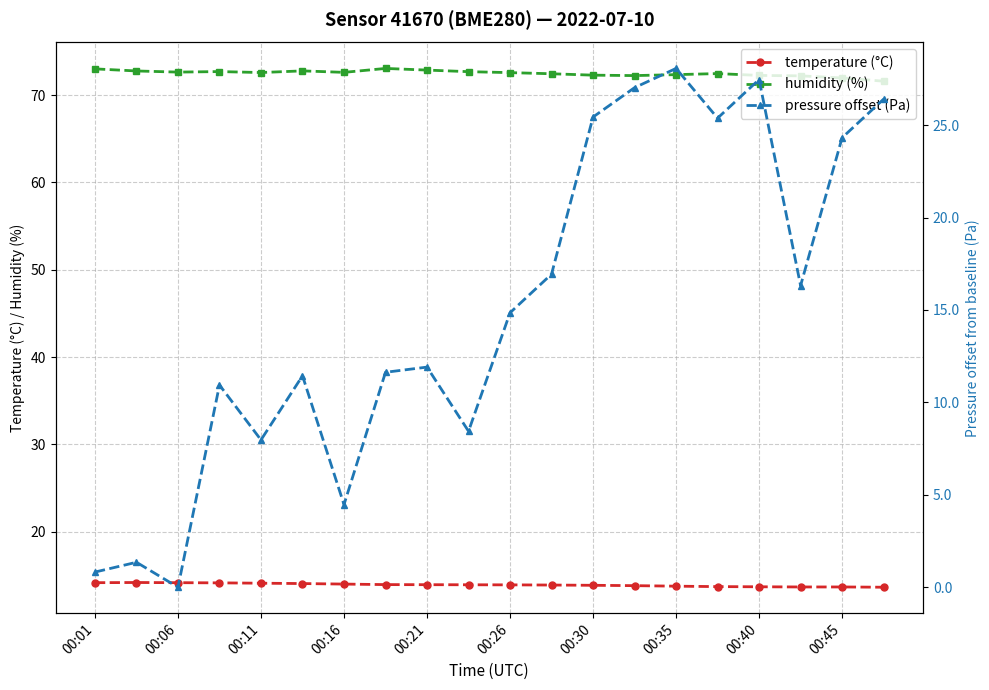

What is the minimum value for temperature (°C)?

13.6